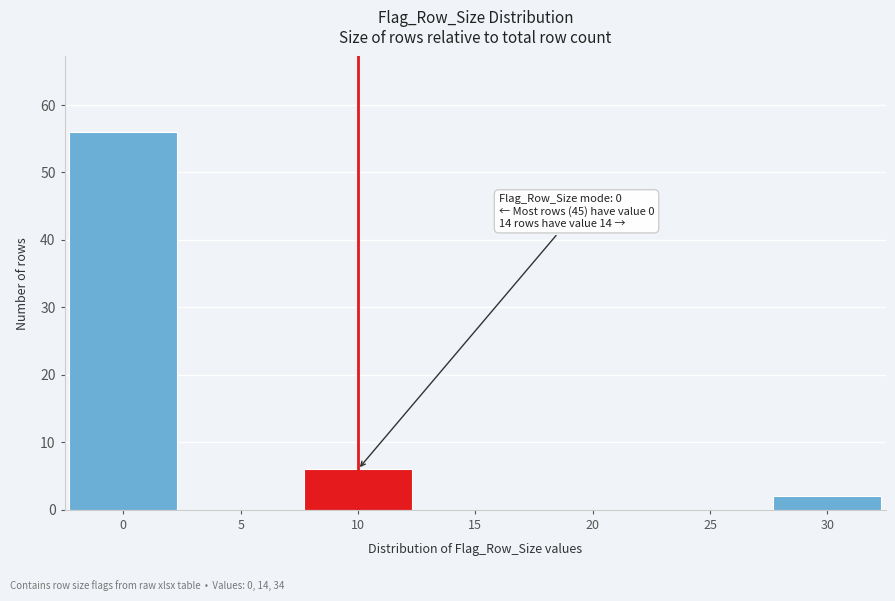

Reading right to left, list all the values displayed in this chart.

30=2	25=0	20=0	15=0	10=6	5=0	0=56